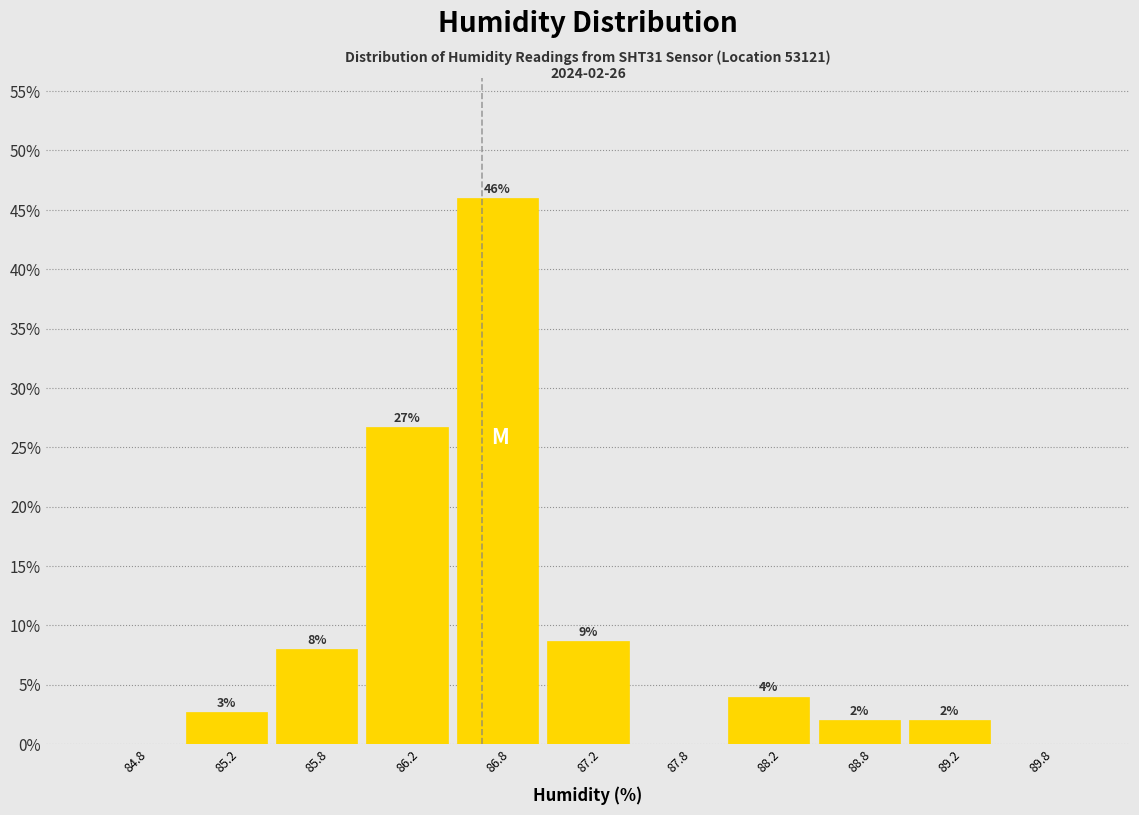

Over which range of the x-axis is the bar tallest?

86.5 to 87.0